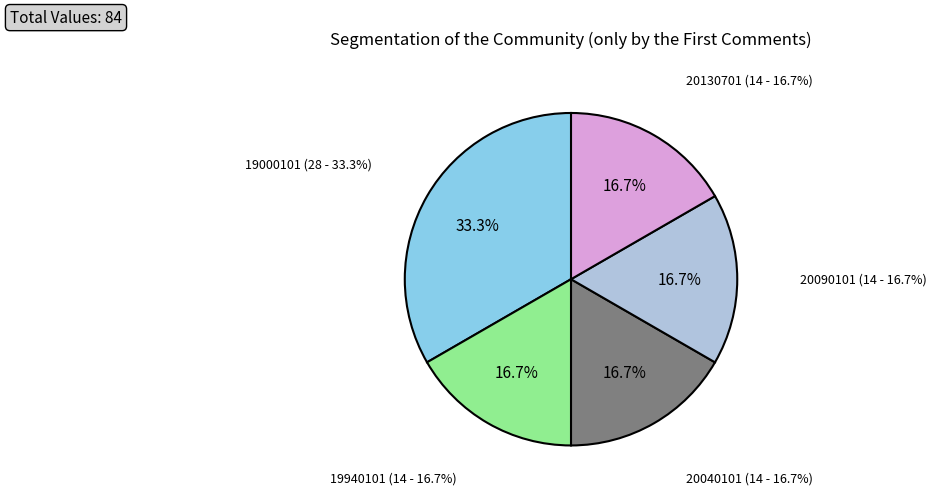

Count the number of slices in the pie.

6